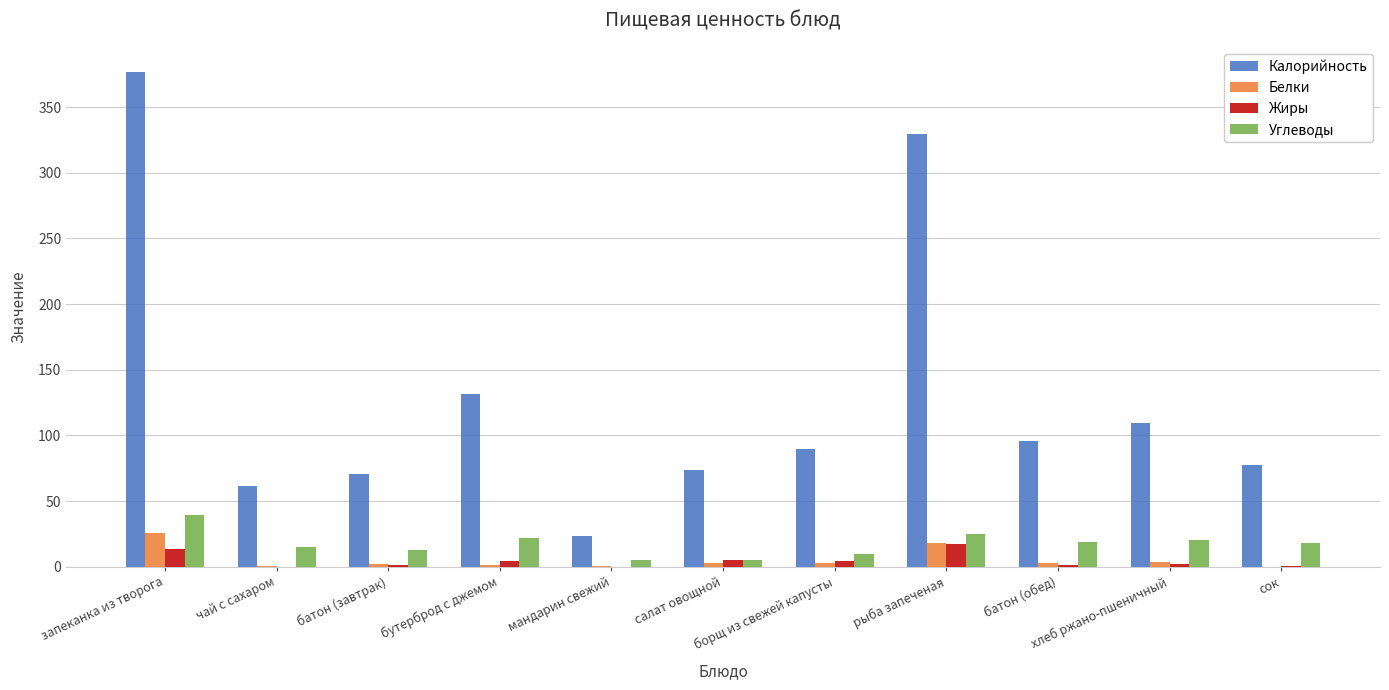

What is the greatest value displayed?

377.1